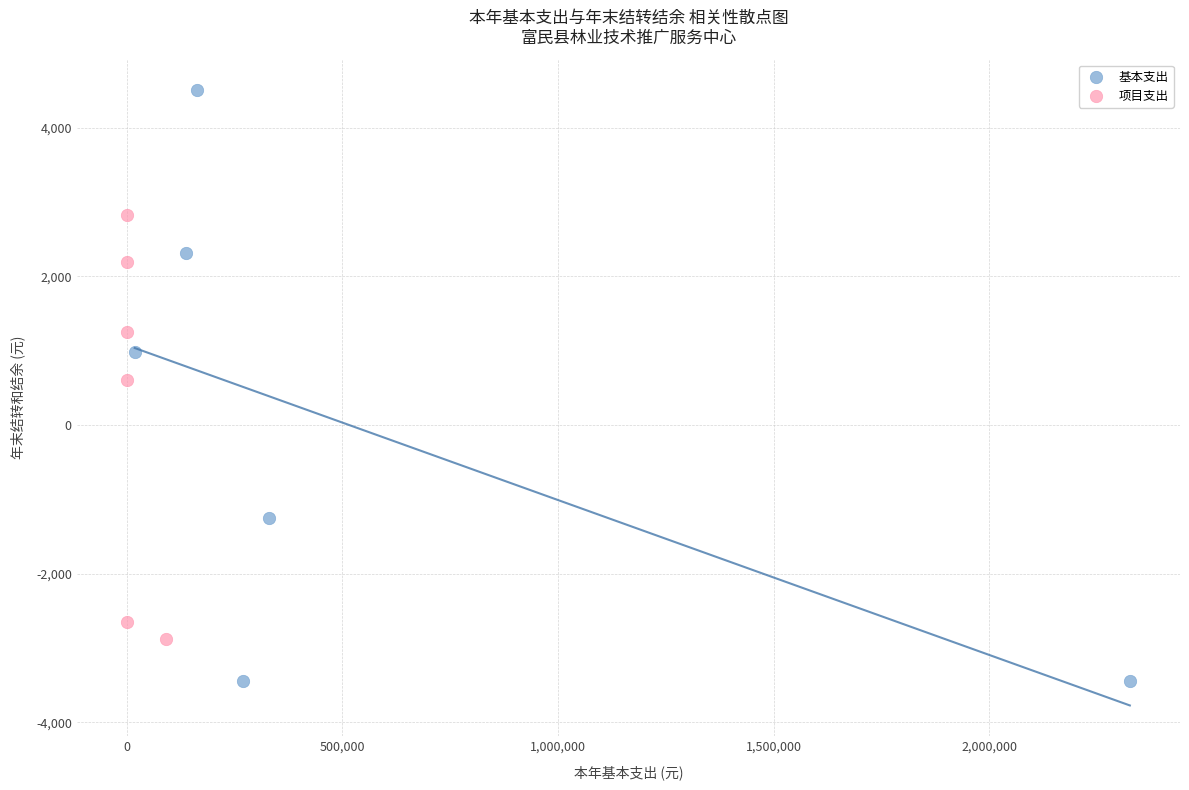

Which series has the widest spread of Y values?

基本支出